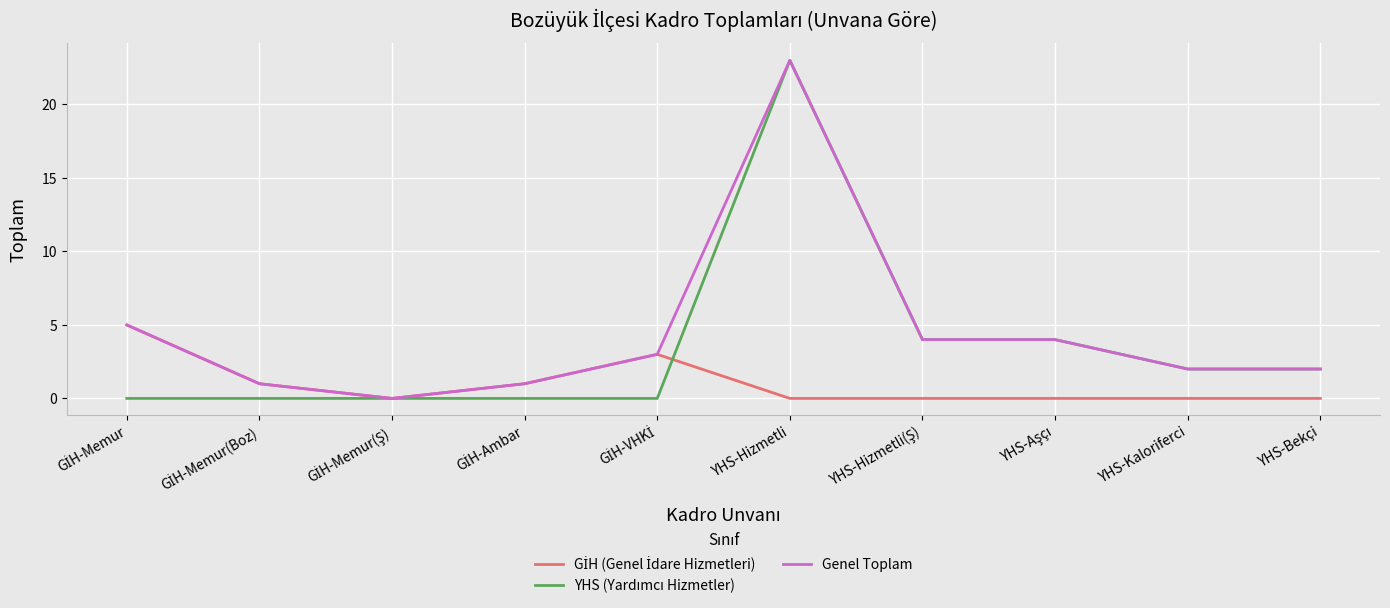

At which category is the sum across all series the highest?

YHS-Hizmetli